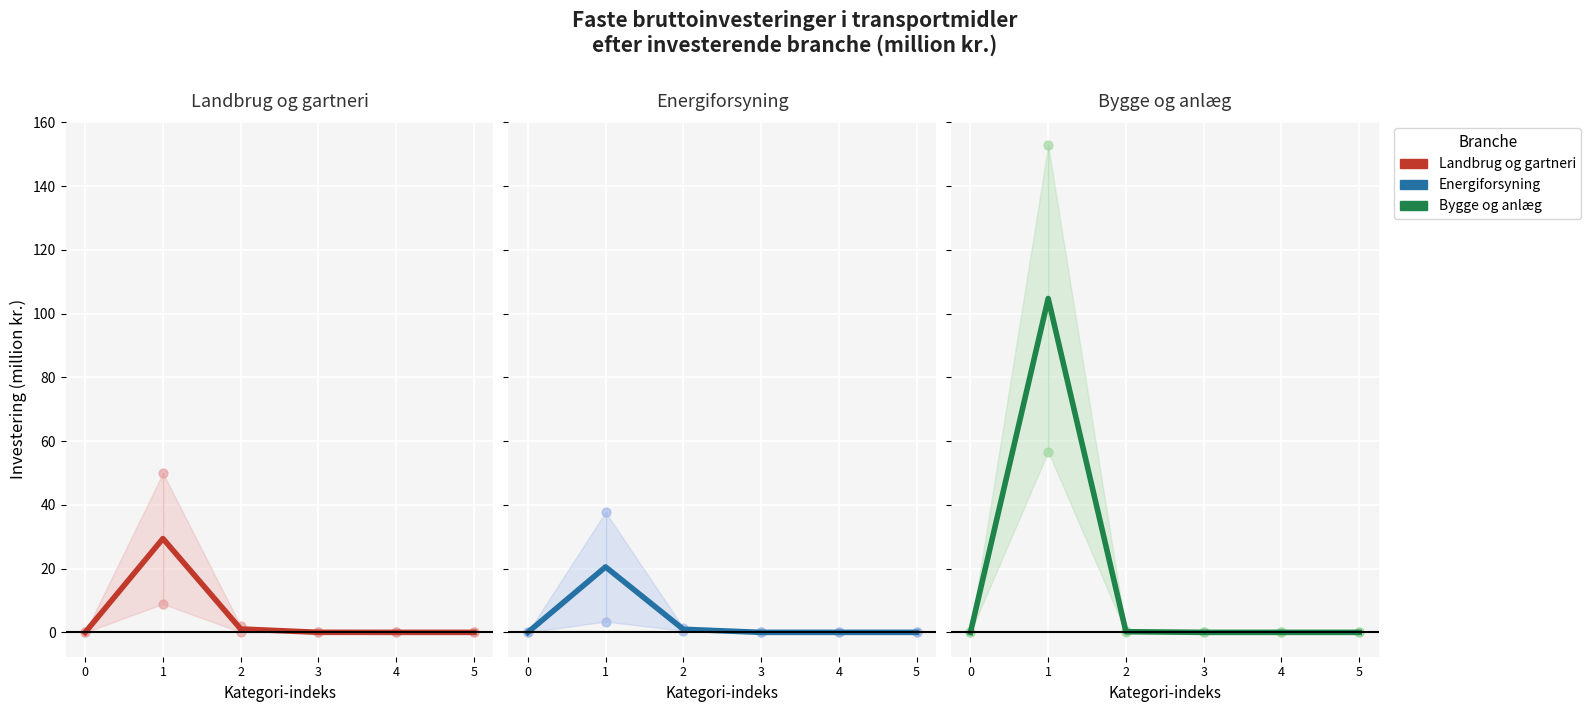

What are all the series names shown in the legend?

Landbrug og gartneri, Energiforsyning, Bygge og anlæg